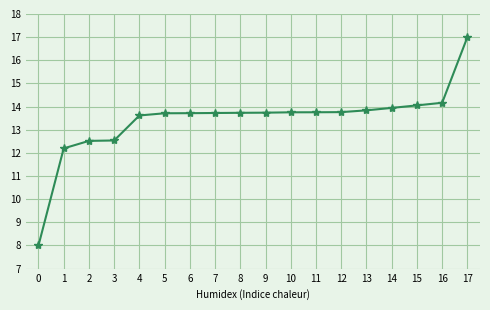

At which category does the chart reach its peak across all series?

17